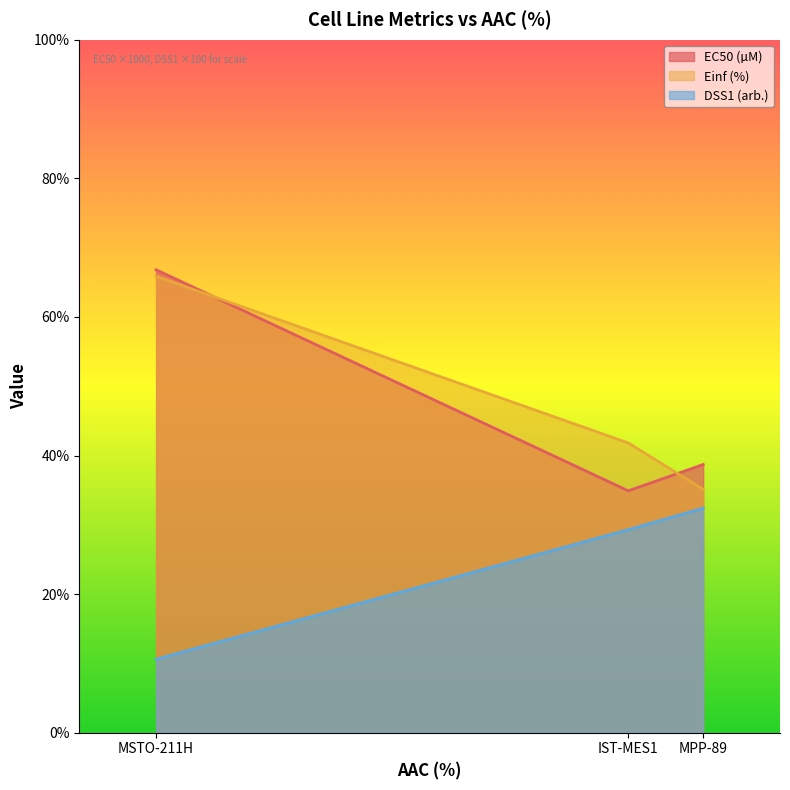

How many distinct data groups are displayed?

3